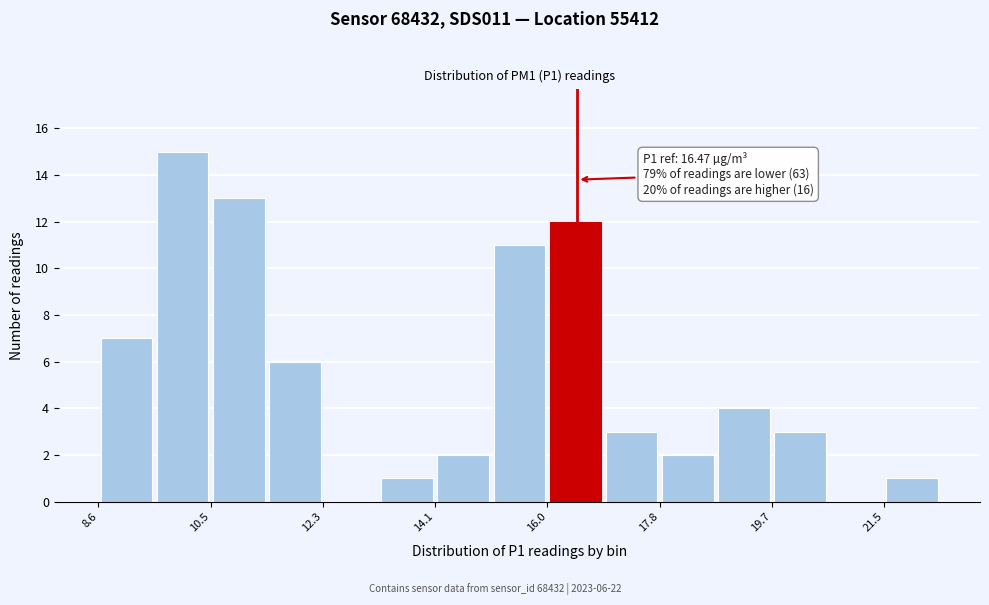

Over which range of the x-axis is the bar tallest?

9.6 to 10.4